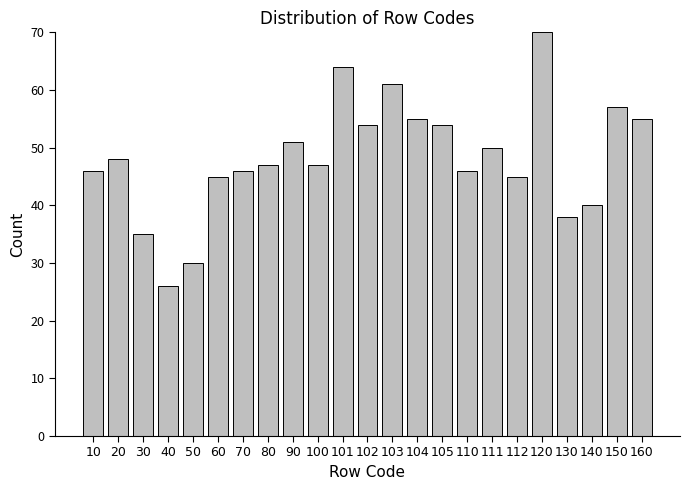

Reading left to right, list all the values displayed in this chart.

10=46	20=48	30=35	40=26	50=30	60=45	70=46	80=47	90=51	100=47	101=64	102=54	103=61	104=55	105=54	110=46	111=50	112=45	120=70	130=38	140=40	150=57	160=55